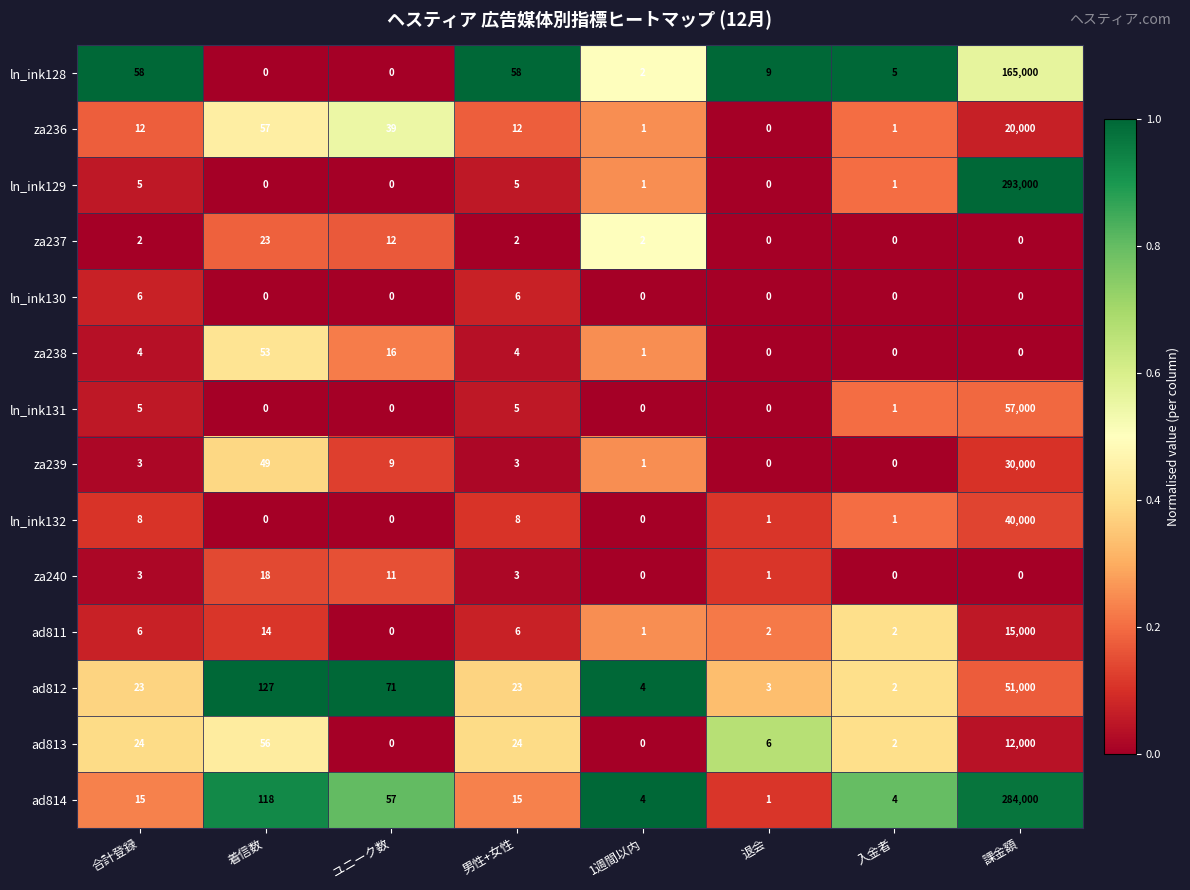

What is the difference between the ln_ink130 values at 入金者 and 合計登録?

6